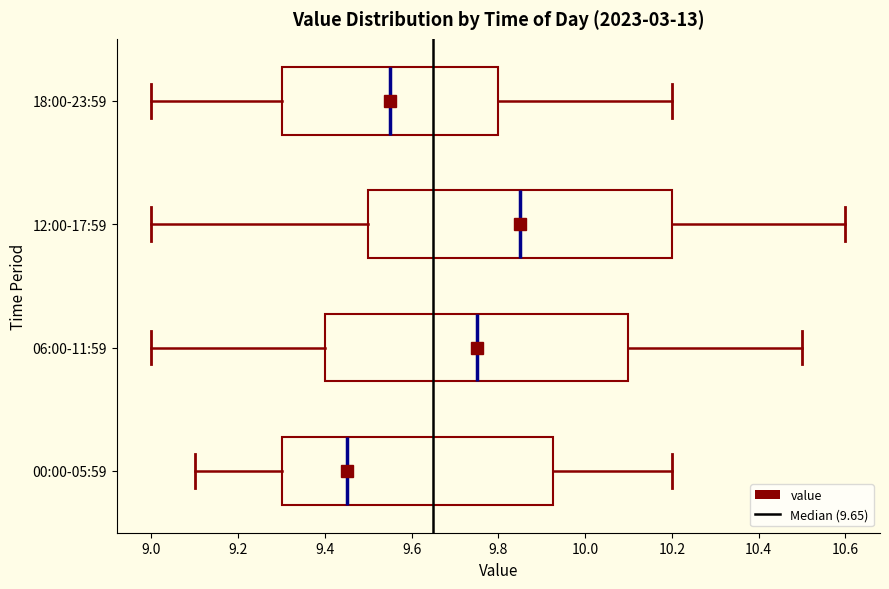

Reading bottom to top, read every box against the x-axis: the position of its median line, the range the box covers, and the ends of its whiskers. The values are not printed on the chart, so give them approximately, as read against the axis.

00:00-05:59: median 9.46, box 9.30 to 9.92, whiskers 9.10 to 10.20
06:00-11:59: median 9.76, box 9.40 to 10.10, whiskers 9.00 to 10.50
12:00-17:59: median 9.86, box 9.50 to 10.20, whiskers 9.00 to 10.60
18:00-23:59: median 9.56, box 9.30 to 9.80, whiskers 9.00 to 10.20